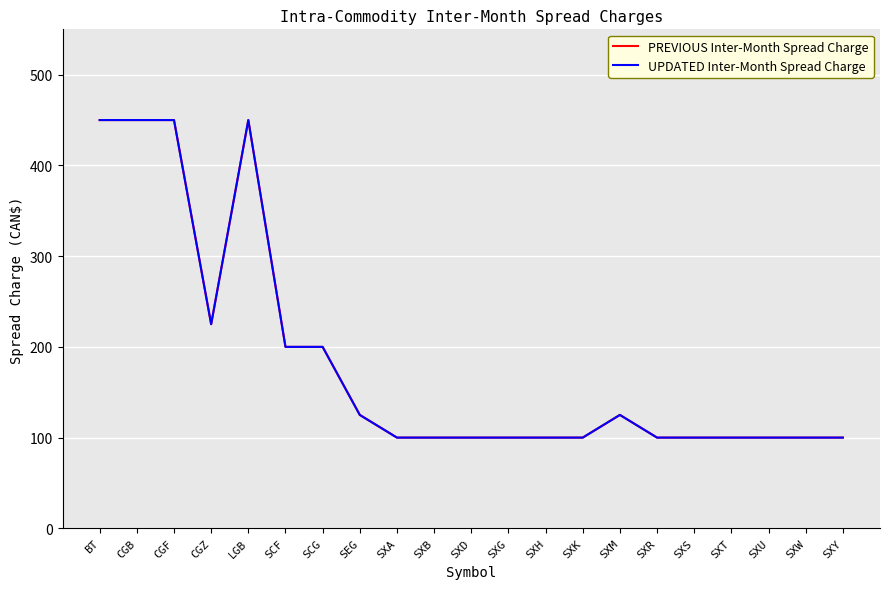

Reading left to right, what are all the values shown in this chart?

PREVIOUS Inter-Month Spread Charge: 450	450	450	225	450	200	200	125	100	100	100	100	100	100	125	100	100	100	100	100	100
UPDATED Inter-Month Spread Charge: 450	450	450	225	450	200	200	125	100	100	100	100	100	100	125	100	100	100	100	100	100